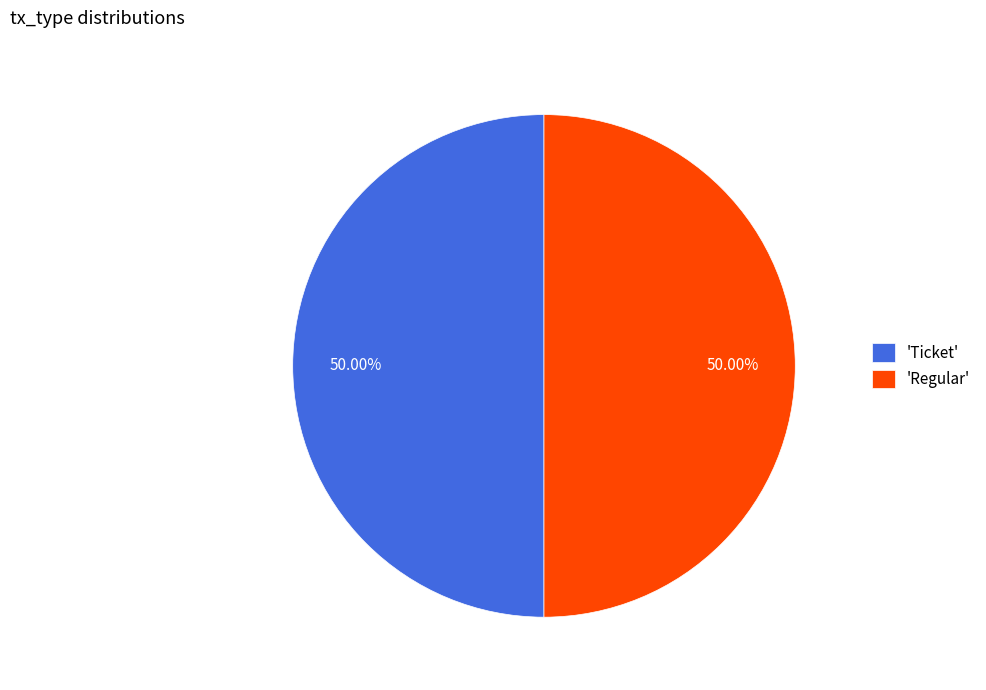

What is the ratio of the value at 'Ticket' to the value at 'Regular'?

1.0